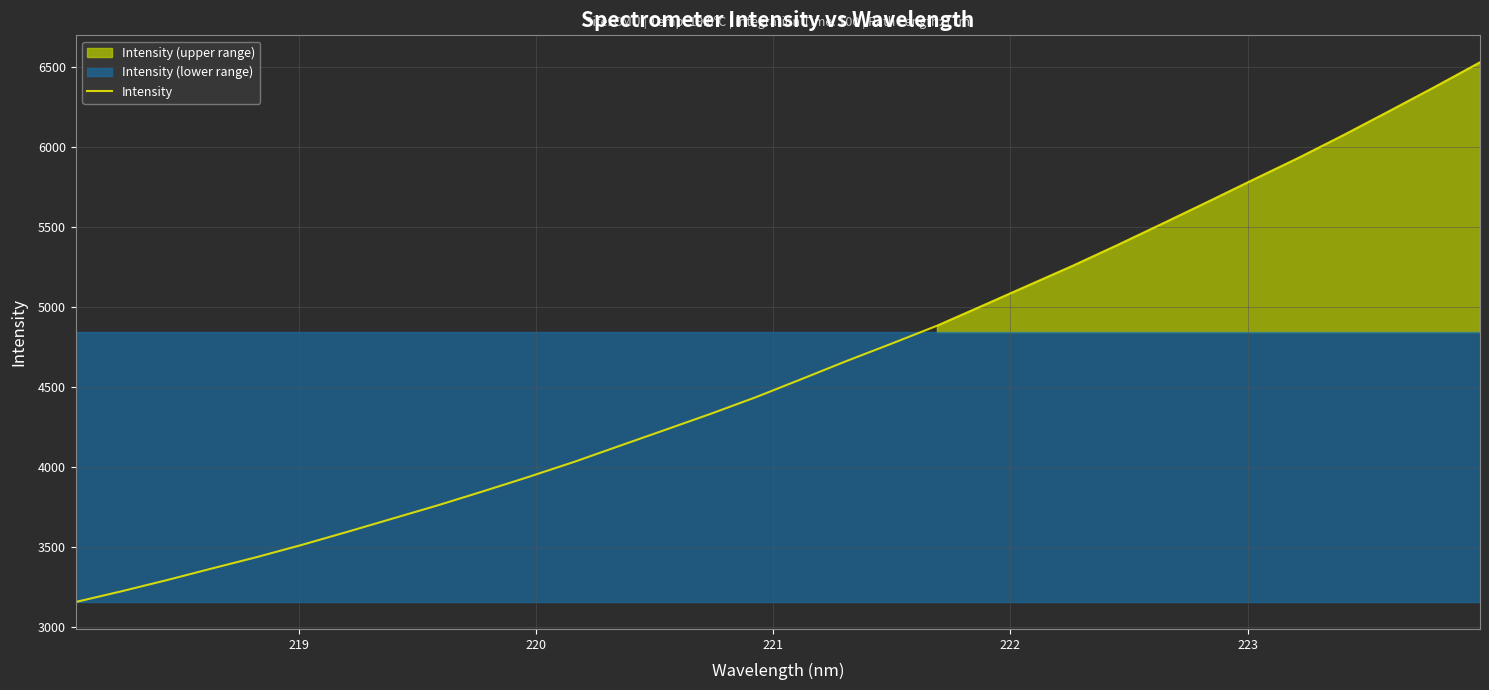

What is the minimum value for Intensity?

3154.5